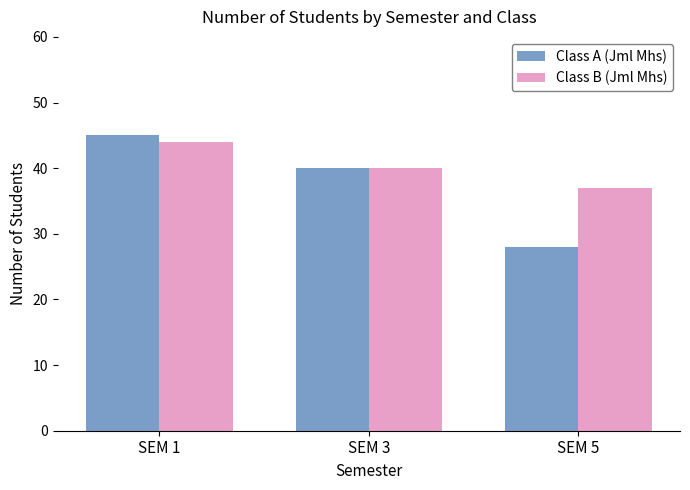

How many bars are there in each group?

2